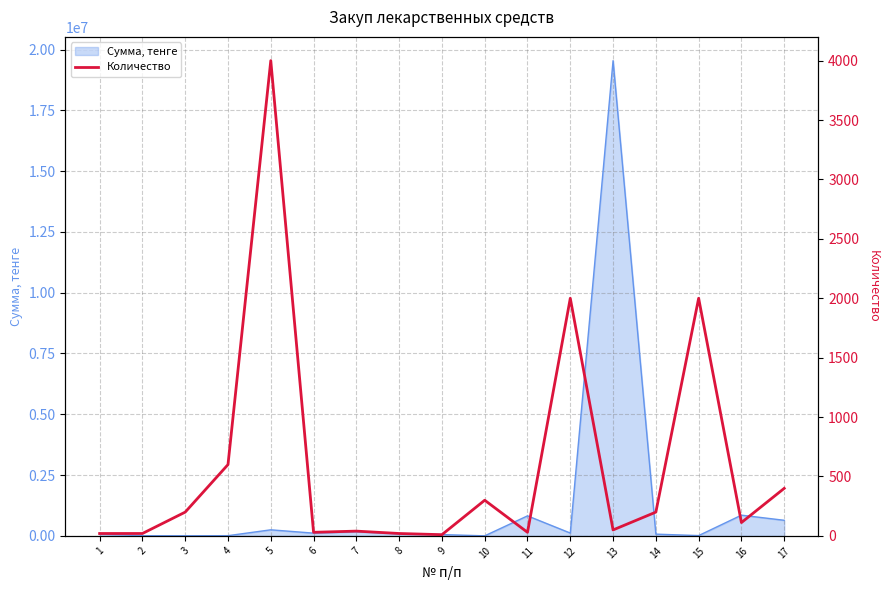

Which has a higher value, 1 or 4?

4